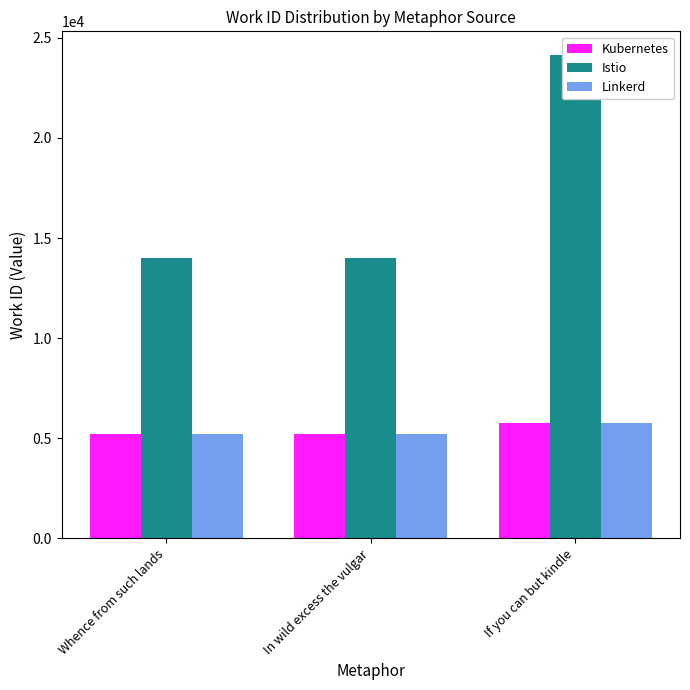

What is the difference between the maximum and second lowest values in the Kubernetes series?

569